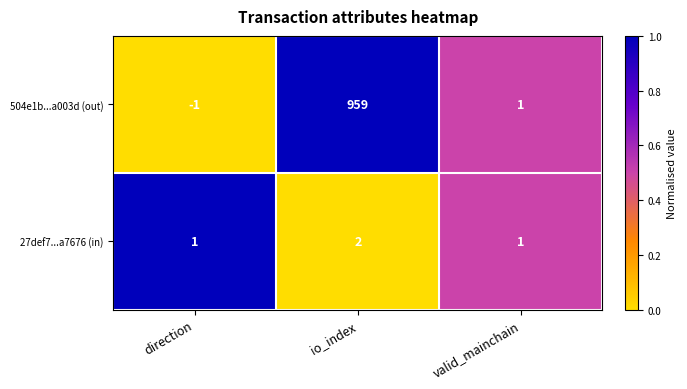

How many series are shown in this chart?

2